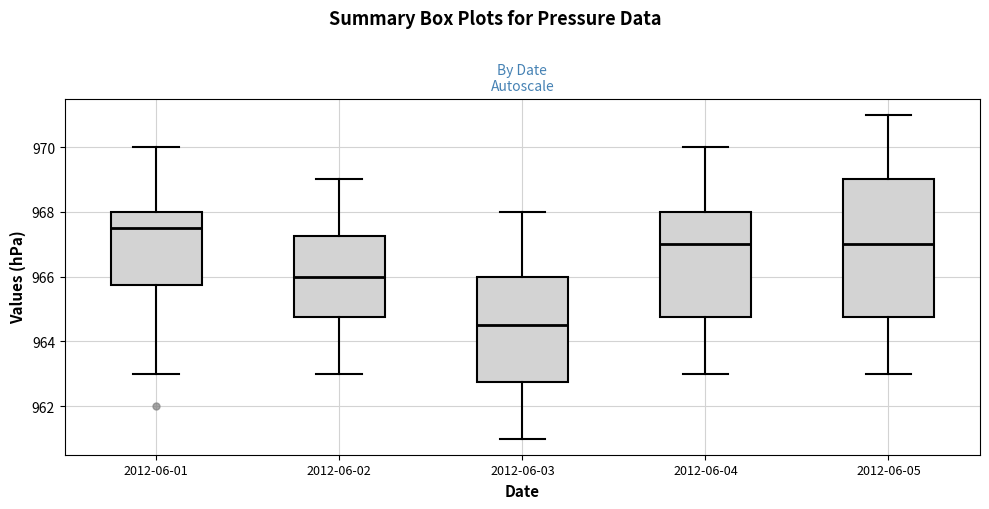

Reading left to right, read every box against the y-axis: the position of its median line, the range the box covers, and the ends of its whiskers. The values are not printed on the chart, so give them approximately, as read against the axis.

2012-06-01: median 967.6, box 965.8 to 968.0, whiskers 963.0 to 970.0
2012-06-02: median 966.0, box 964.8 to 967.2, whiskers 963.0 to 969.0
2012-06-03: median 964.6, box 962.8 to 966.0, whiskers 961.0 to 968.0
2012-06-04: median 967.0, box 964.8 to 968.0, whiskers 963.0 to 970.0
2012-06-05: median 967.0, box 964.8 to 969.0, whiskers 963.0 to 971.0